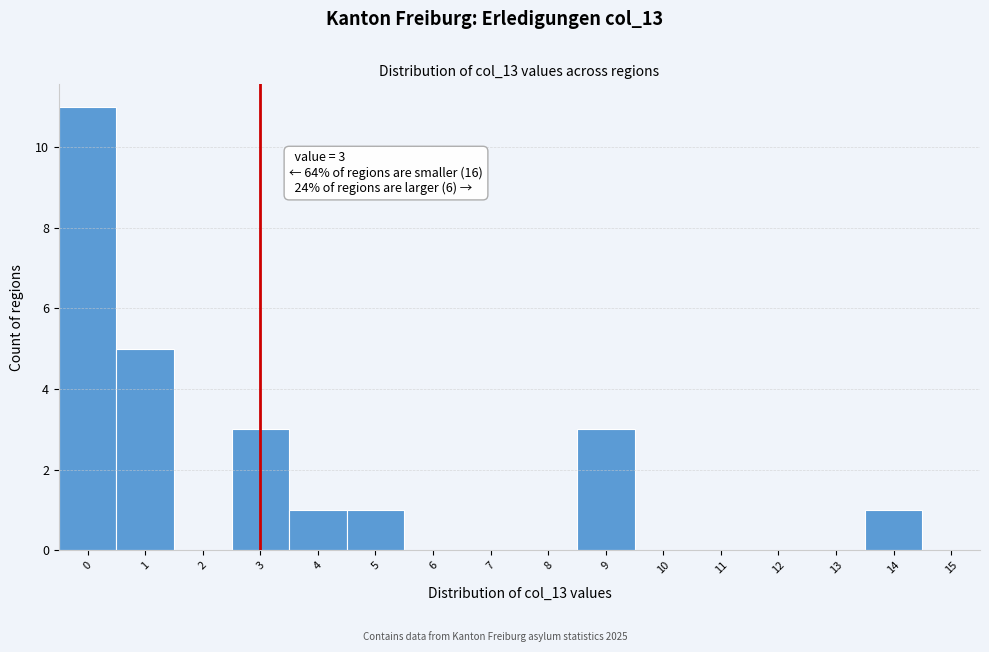

Over which range of the x-axis is the bar tallest?

-0.5 to 0.5